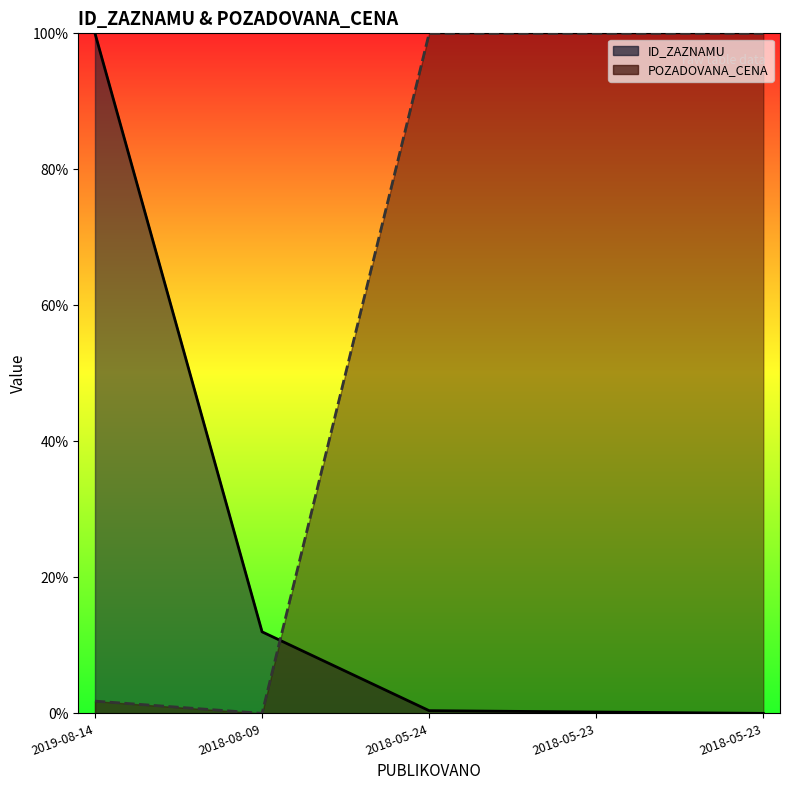

What is the value of the POZADOVANA_CENA point at the 4th from the left?

1.0